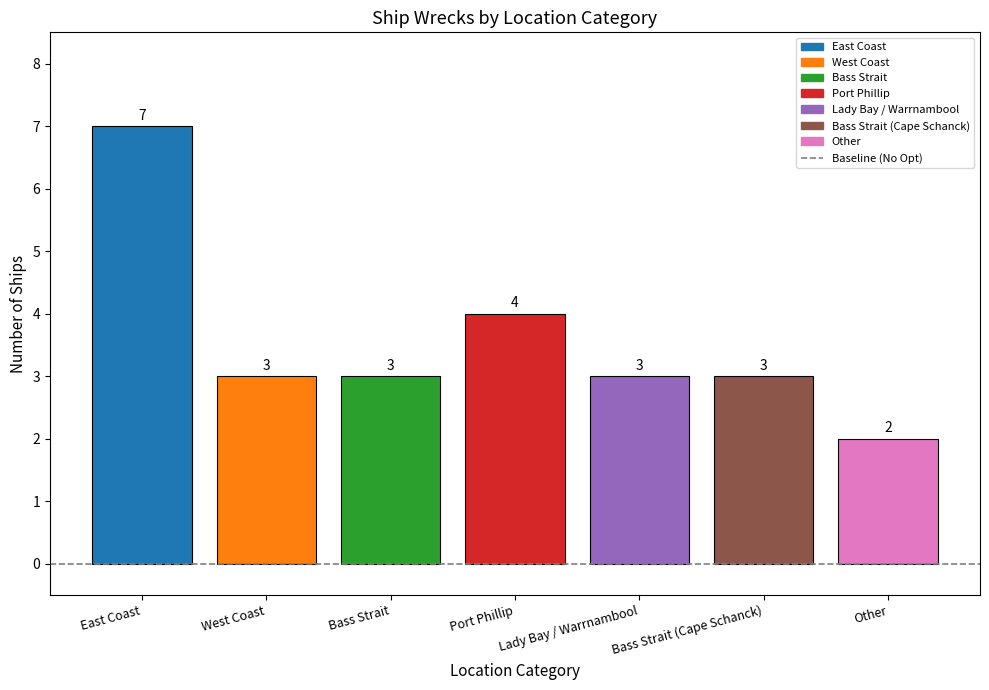

What is the value of the 5th bar from the left?

3